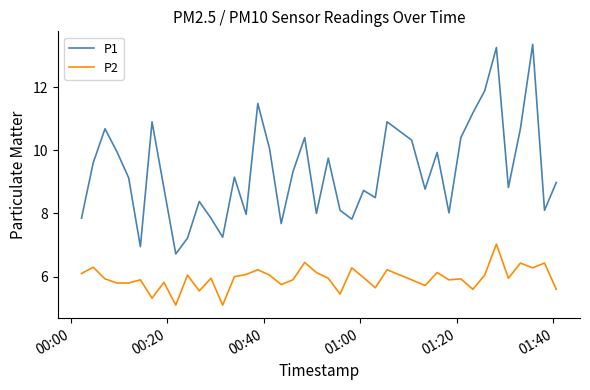

Rank the series by their maximum value, from highest to lowest.

P1, P2